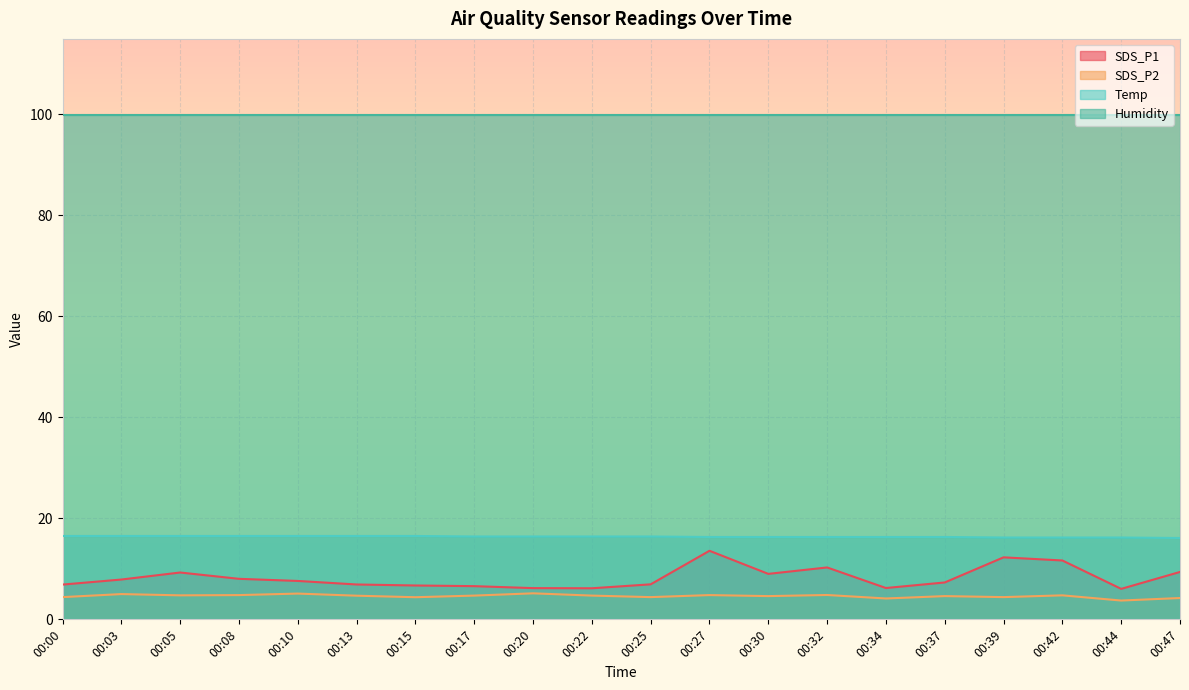

Which series has the largest total across all categories?

Temp